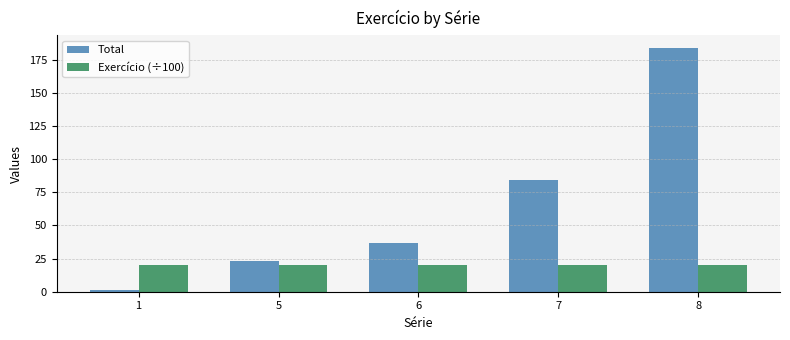

Reading left to right, what are all the values shown in this chart?

Total: 1=1.0	5=23.0	6=37.0	7=84.0	8=184.0
Exercício (÷100): 1=20.1	5=20.1	6=20.1	7=20.1	8=20.1